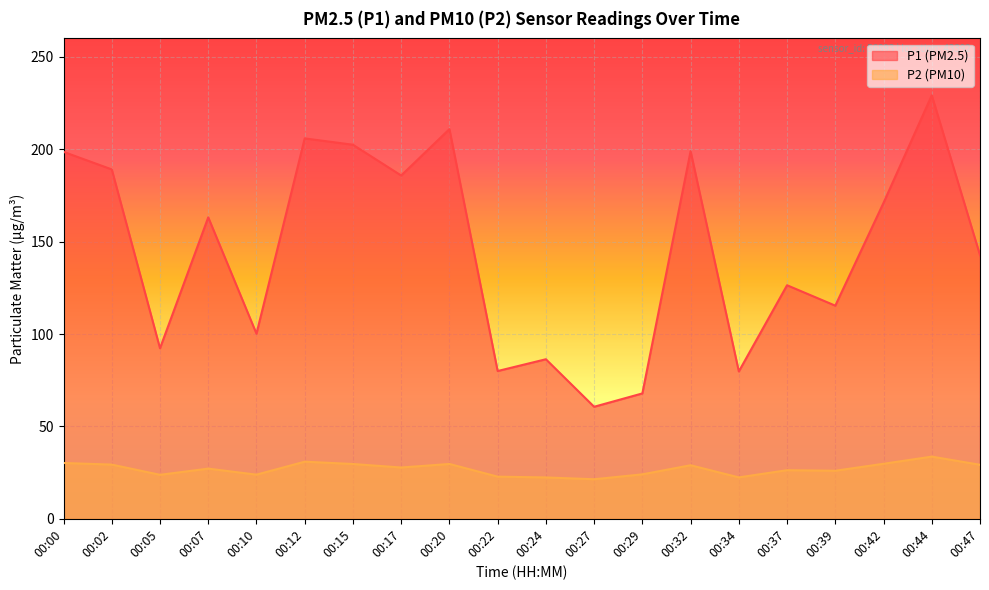

What is the approximate value of P1 at 00:00?

198.6